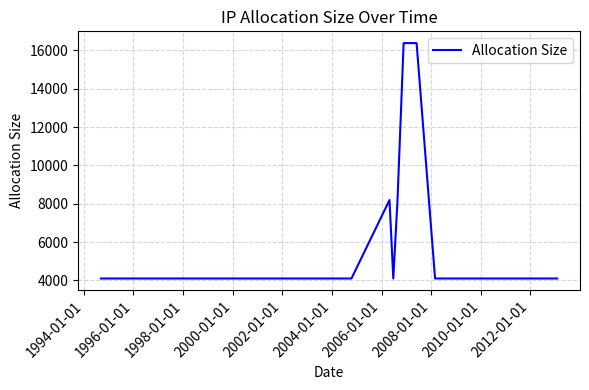

How many lines are shown in the chart?

1